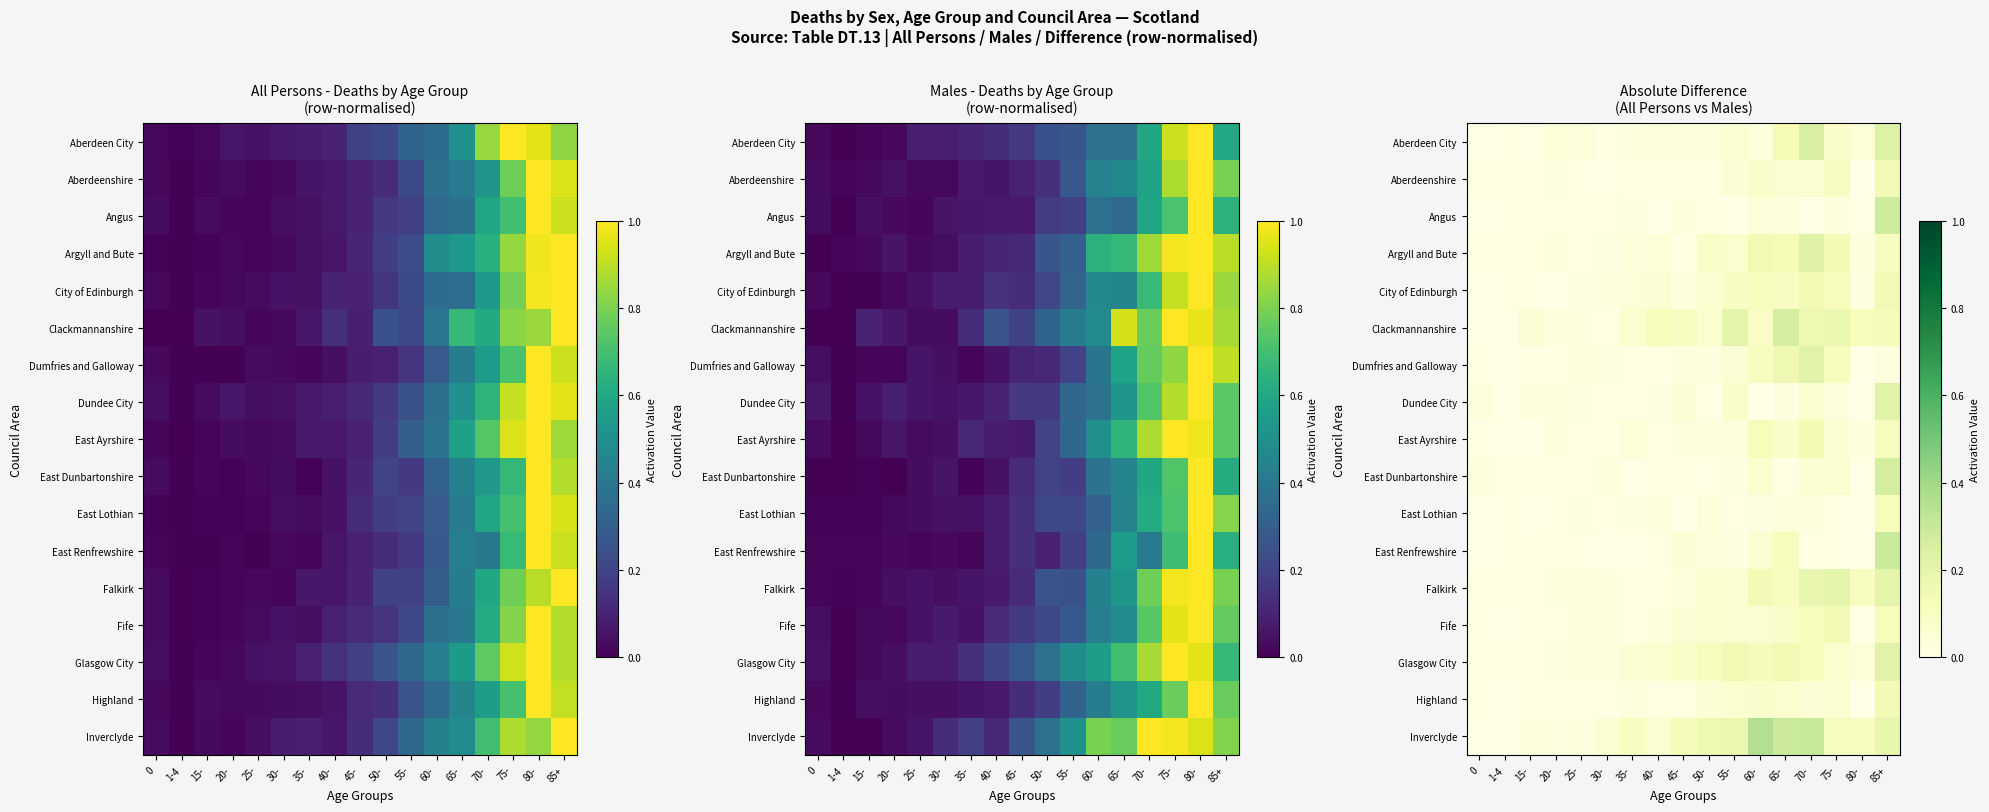

At which category does the chart reach its minimum across all series?

80-